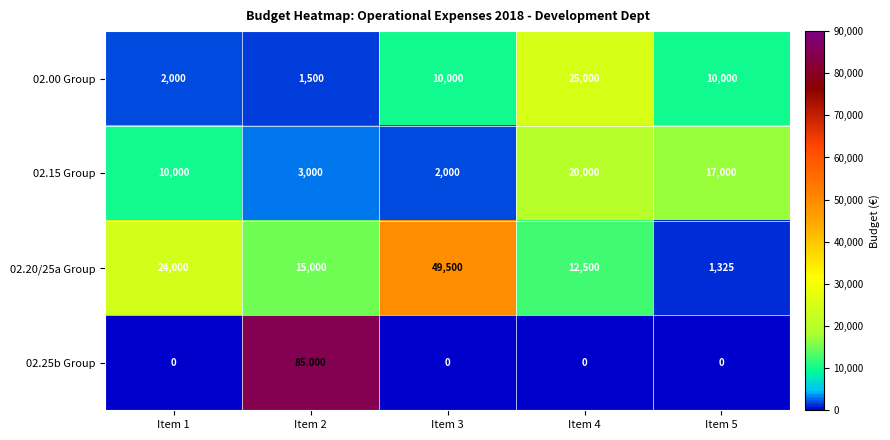

What is the sum of the 02.15 Group values at Item 5 and Item 2?

20000